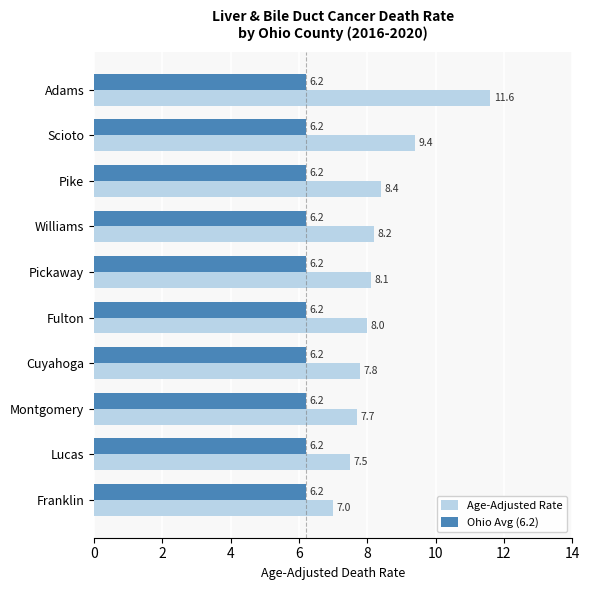

What is the lowest value of the Age-Adjusted Rate series?

7.0